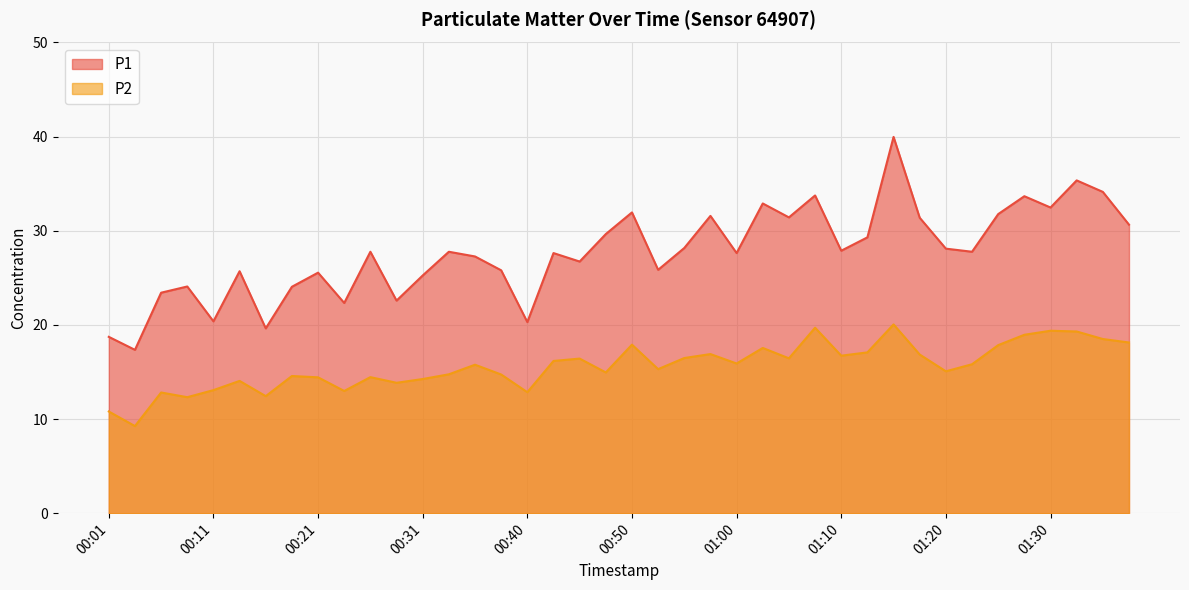

Is it true that P2 equals 23.6 at 01:20?

False